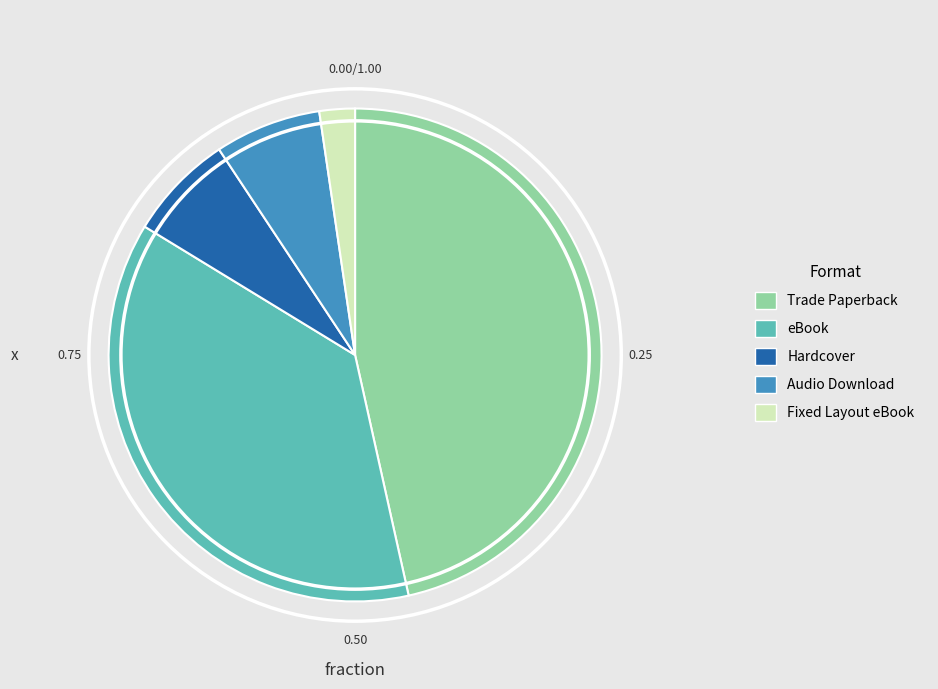

Which has a higher value, Fixed Layout eBook or Hardcover?

Hardcover